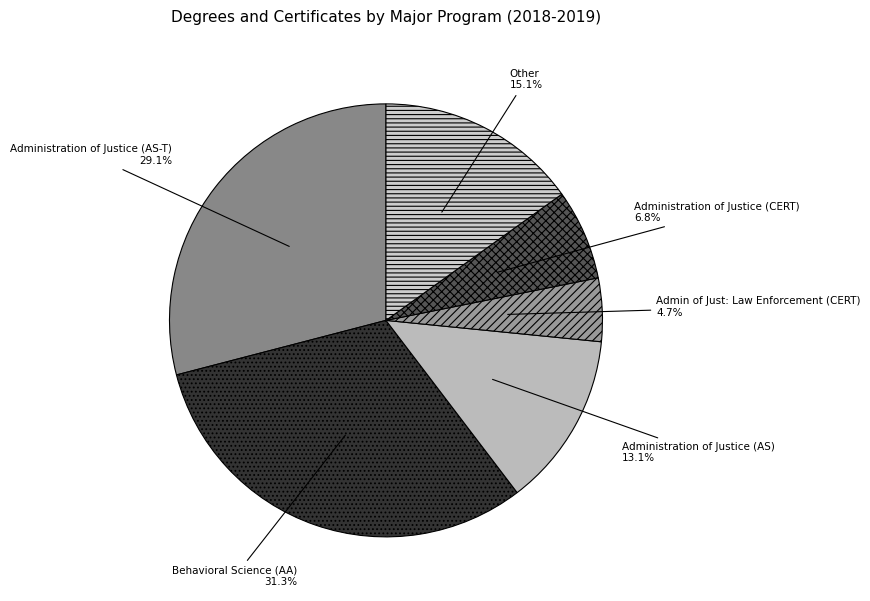

Which slice is the smallest?

Admin of Just: Law Enforcement (CERT)